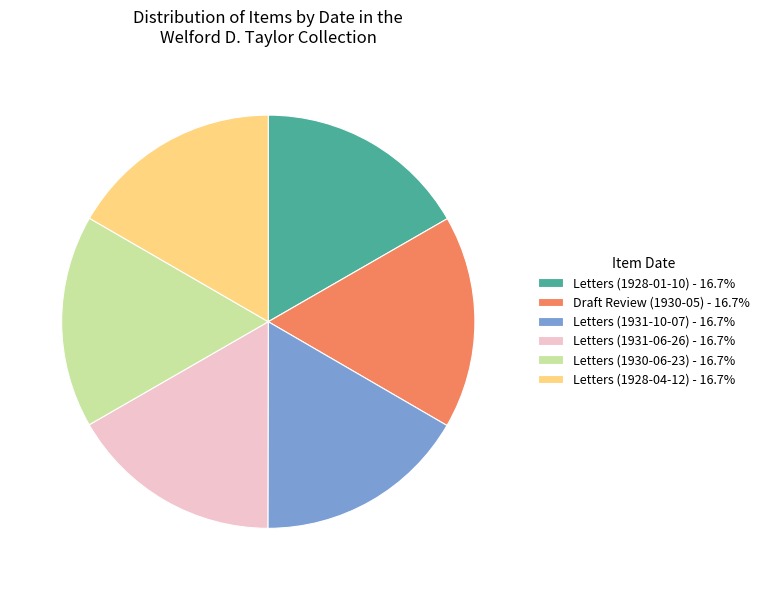

Do Letters (1931-06-26) - 16.7% and Letters (1930-06-23) - 16.7% together represent more than half of the pie?

No